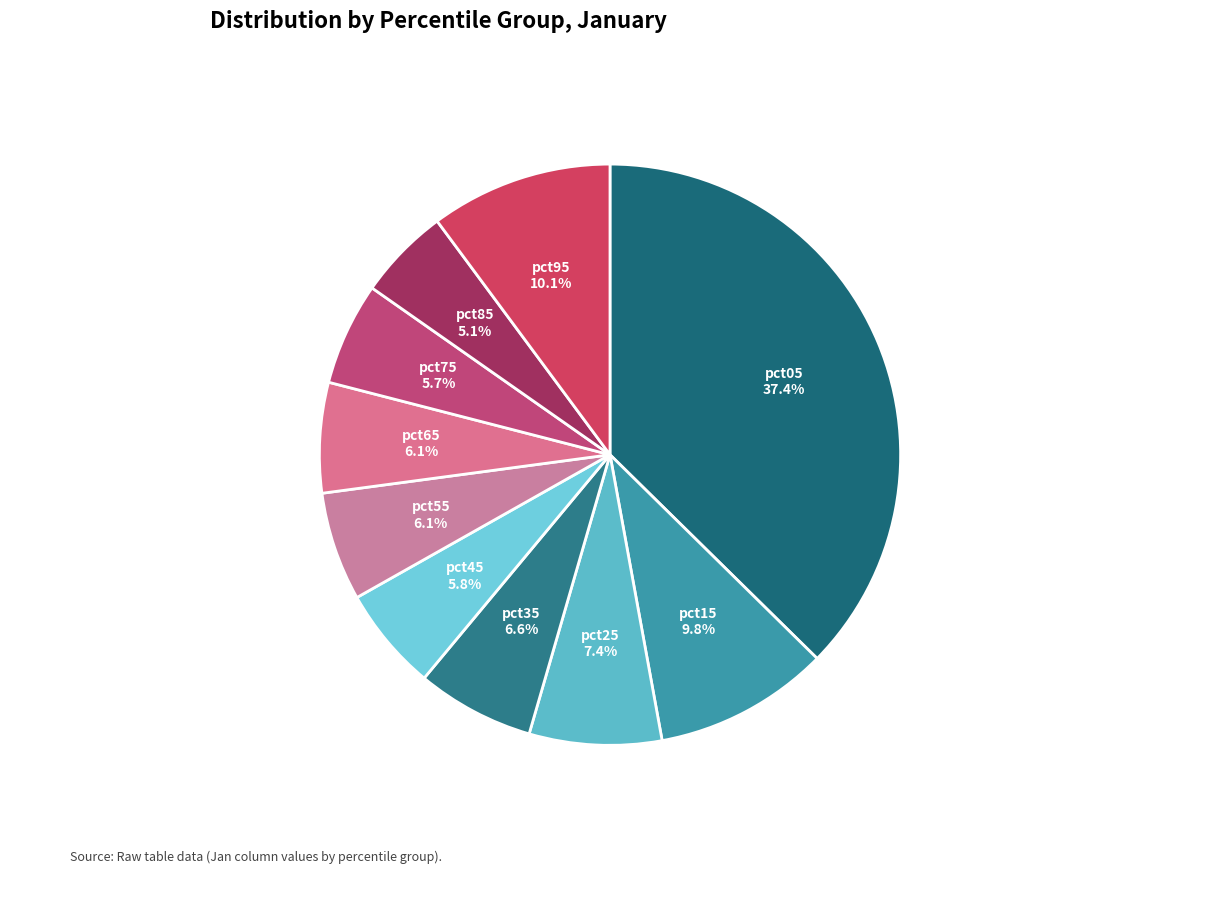

Combined, do pct65 and pct35 account for over 50%?

No